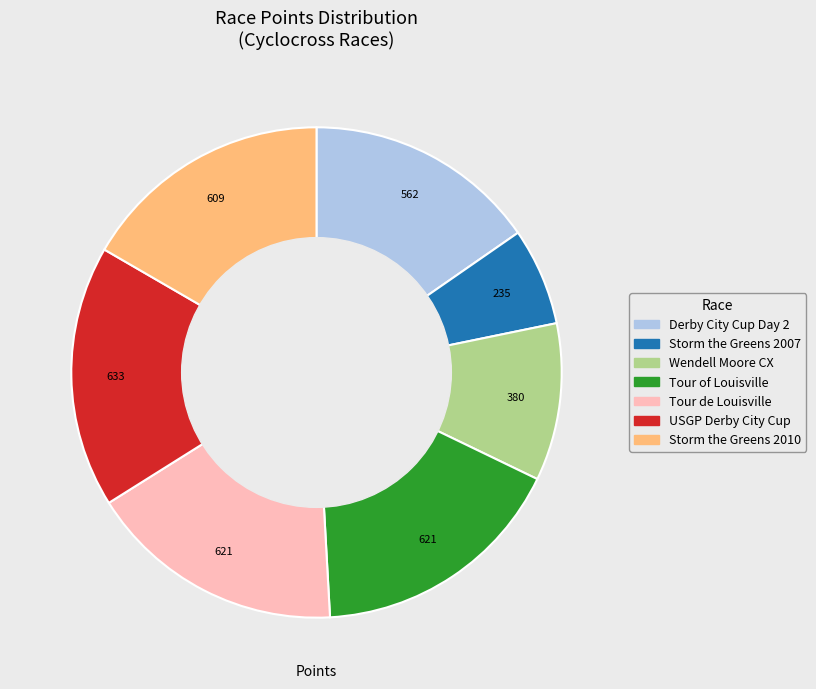

Which slice is the smallest?

Storm the Greens 2007